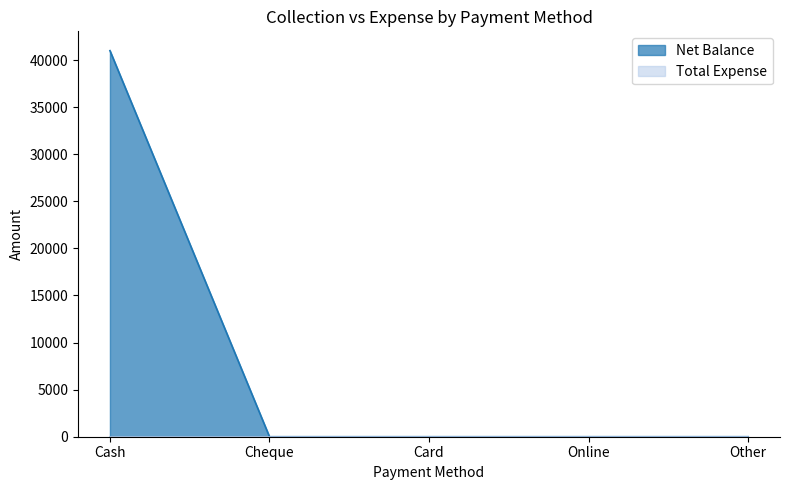

Rank the categories by value from highest to lowest.

Cash, Cheque, Card, Online, Other